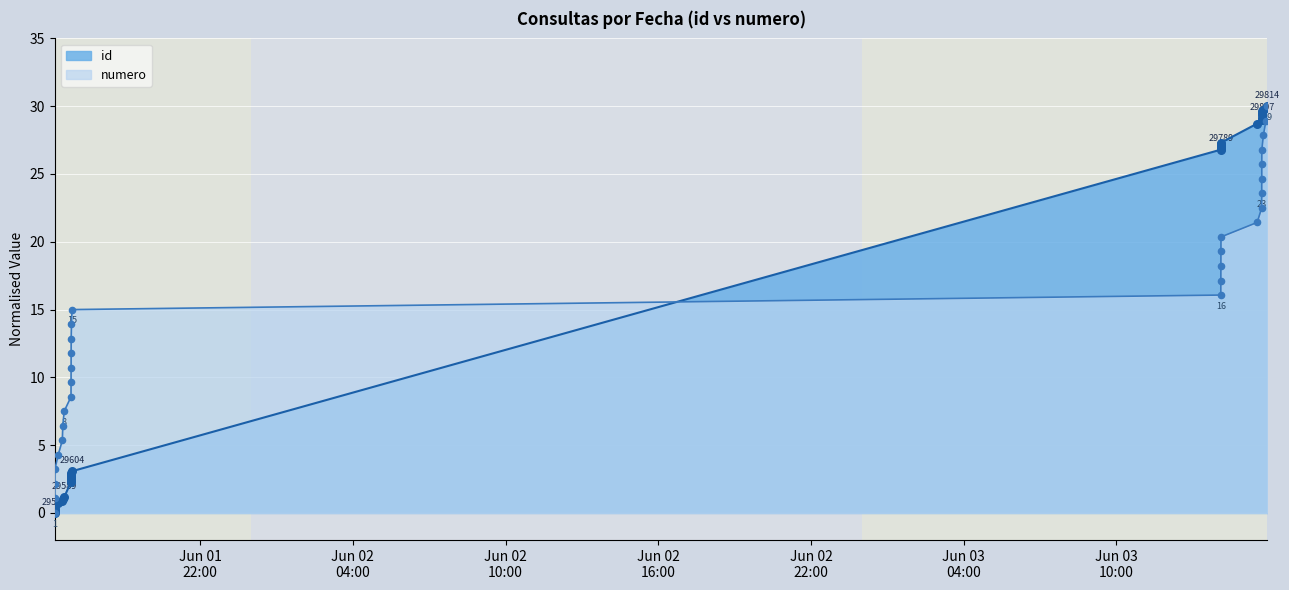

Is the value of numero at 2021-06-01 16:36:20 greater than the value of id at 2021-06-01 16:39:33?

Yes